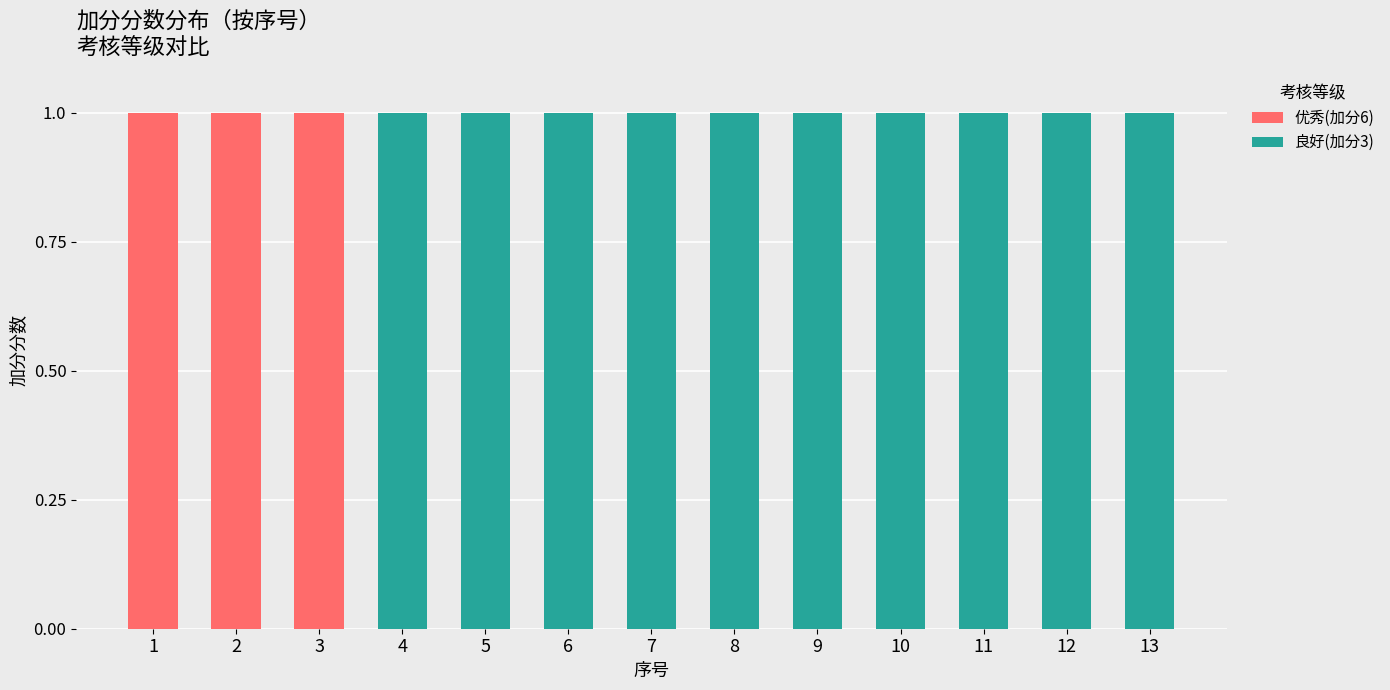

Does the chart contain stacked bars?

Yes